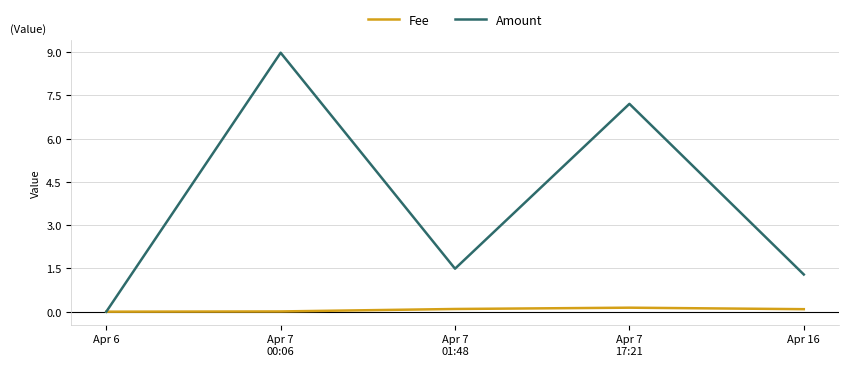

Which series has the largest total across all categories?

Amount